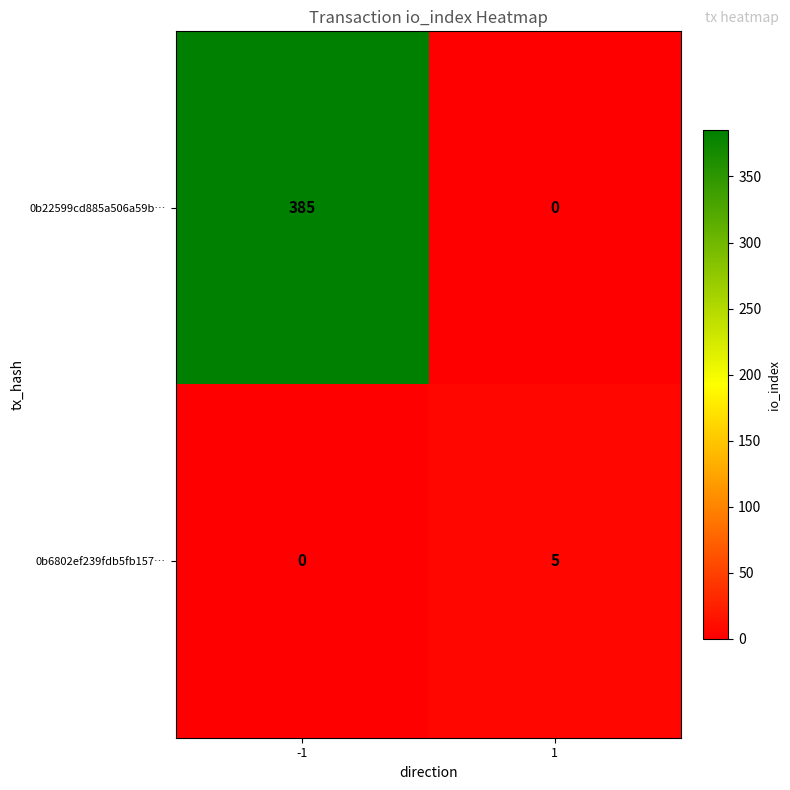

At how many categories does at least one series exceed 120?

1